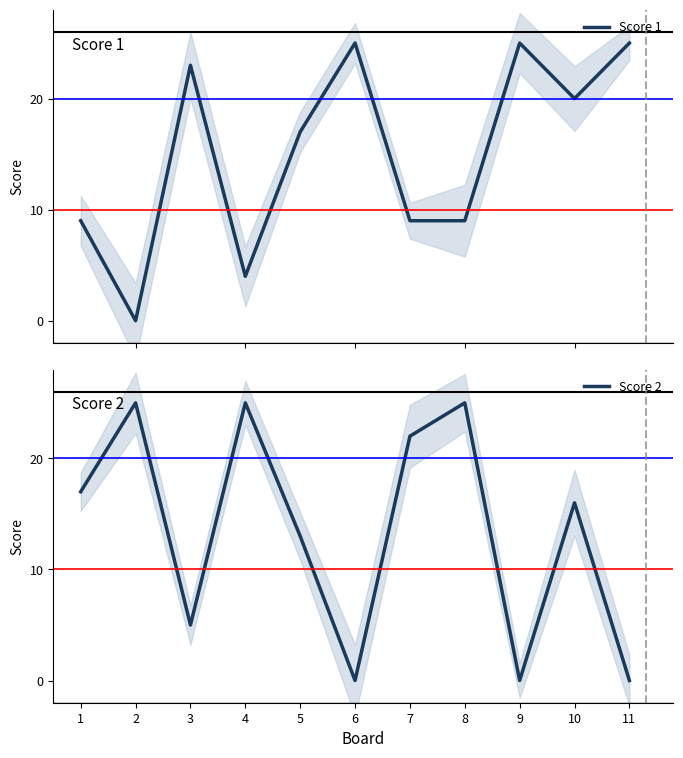

Reading left to right, list all the values displayed in this chart.

Score 1: 9	0	23	4	17	25	9	9	25	20	25
Score 2: 17	25	5	25	13	0	22	25	0	16	0